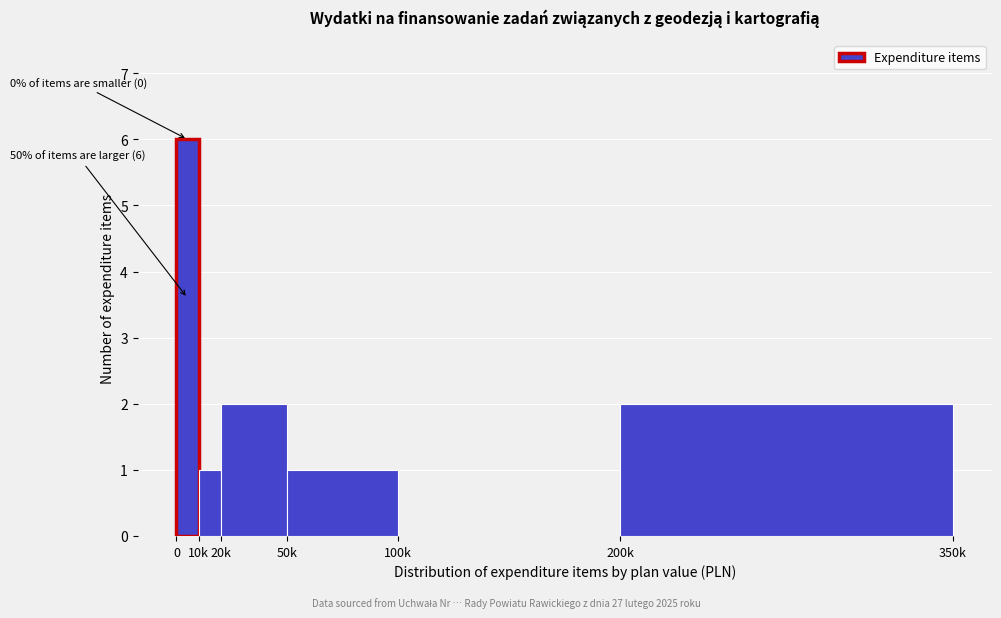

Reading left to right, list all the values displayed in this chart.

0=6	10k=1	20k=2	50k=1	100k=0	200k=2